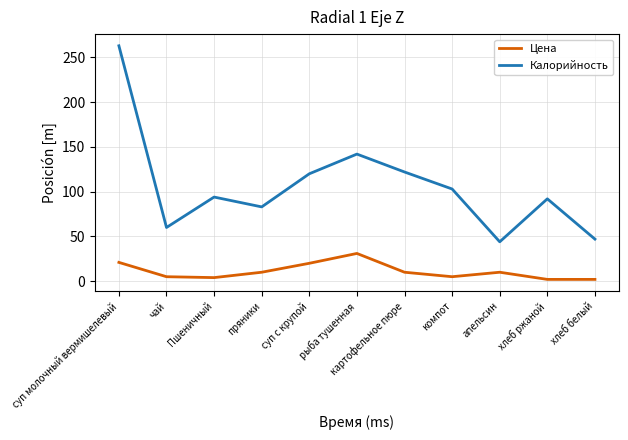

Which series has the largest total across all categories?

Калорийность